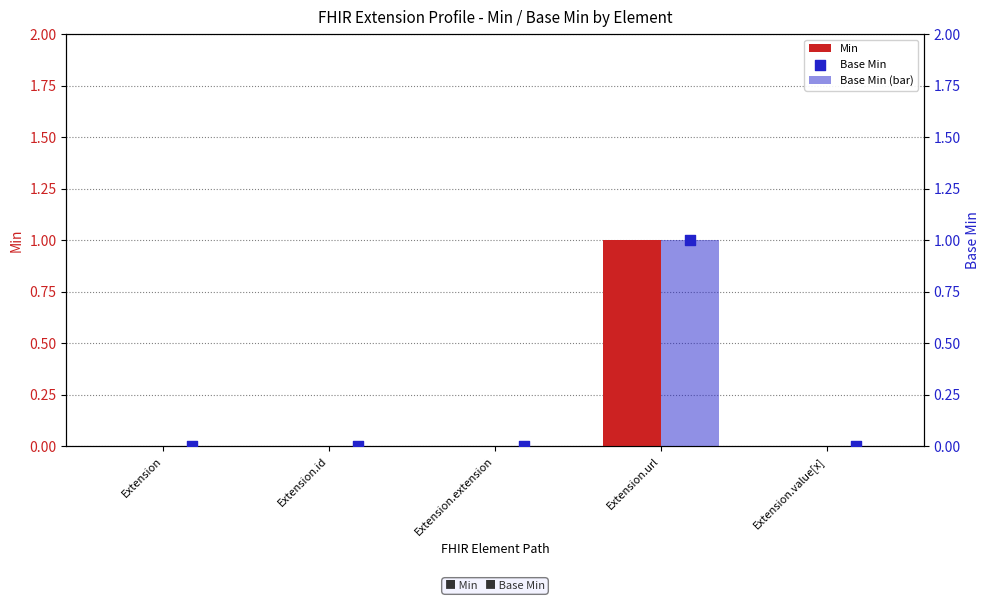

What are all the series names shown in the legend?

Min, Base Min (bar), Base Min